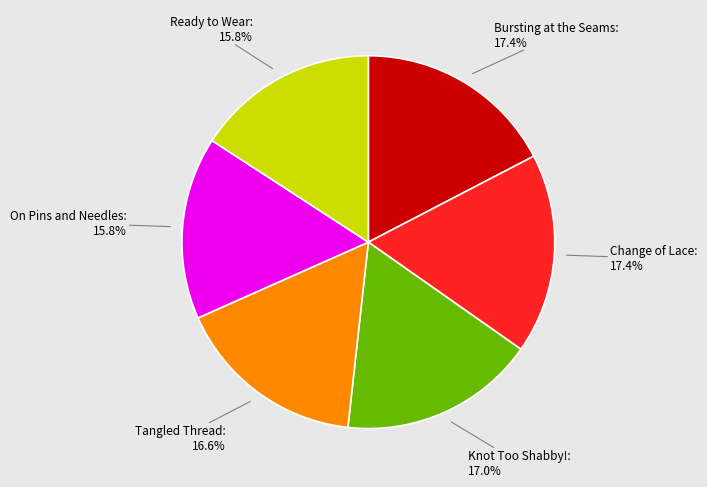

Count the number of slices in the pie.

6